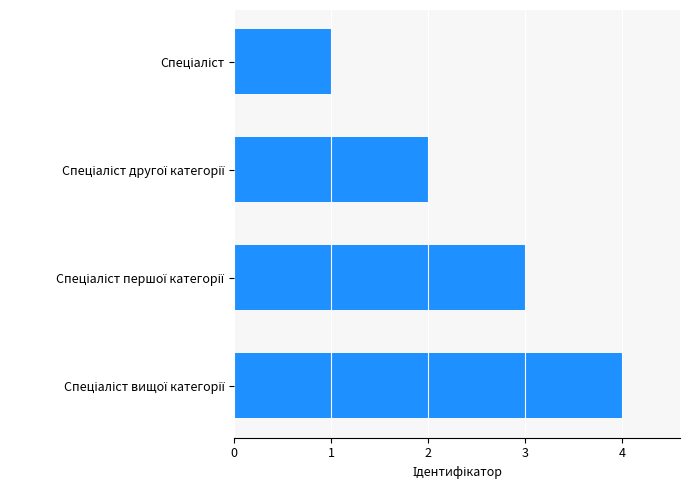

What is the sum of all values?

10